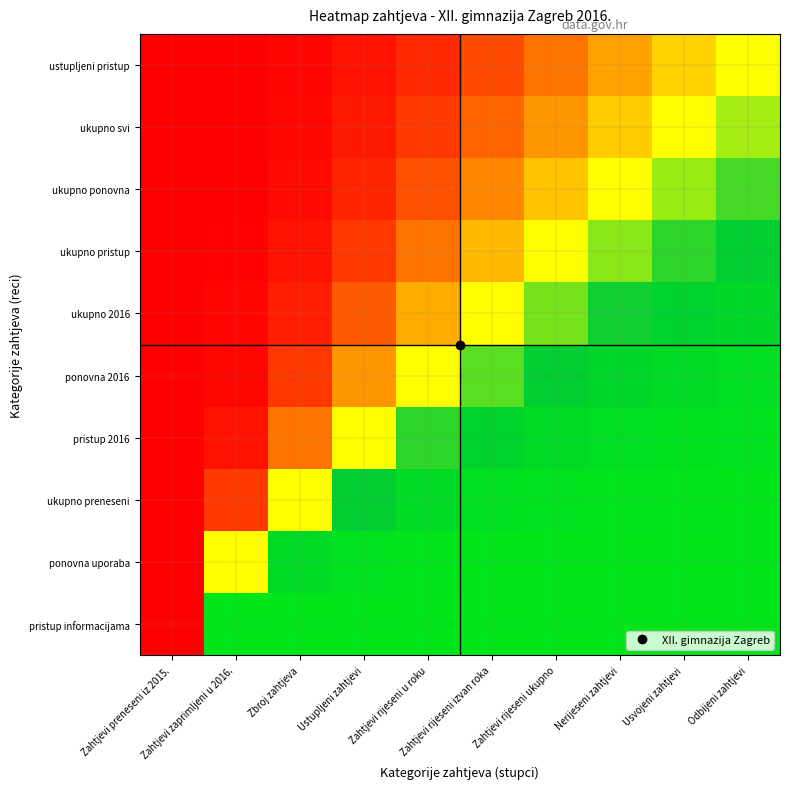

Count the number of categories in the chart.

10